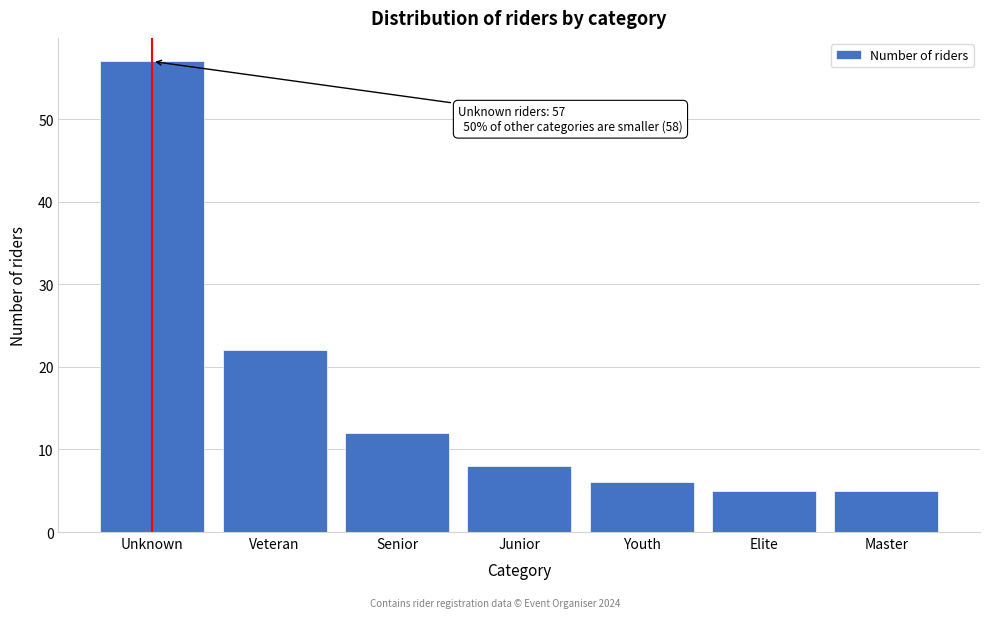

Reading left to right, what are all the values shown in this chart?

57	22	12	8	6	5	5